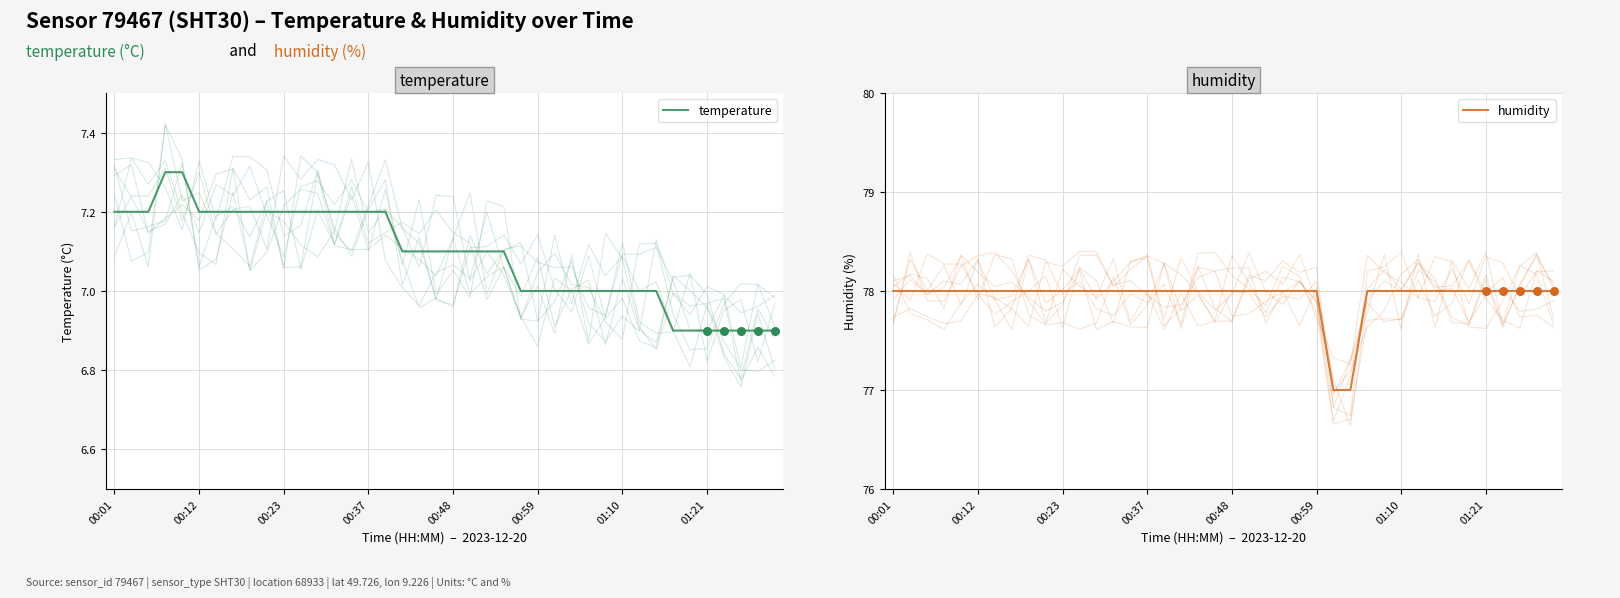

Which series reaches the minimum Y coordinate?

temperature